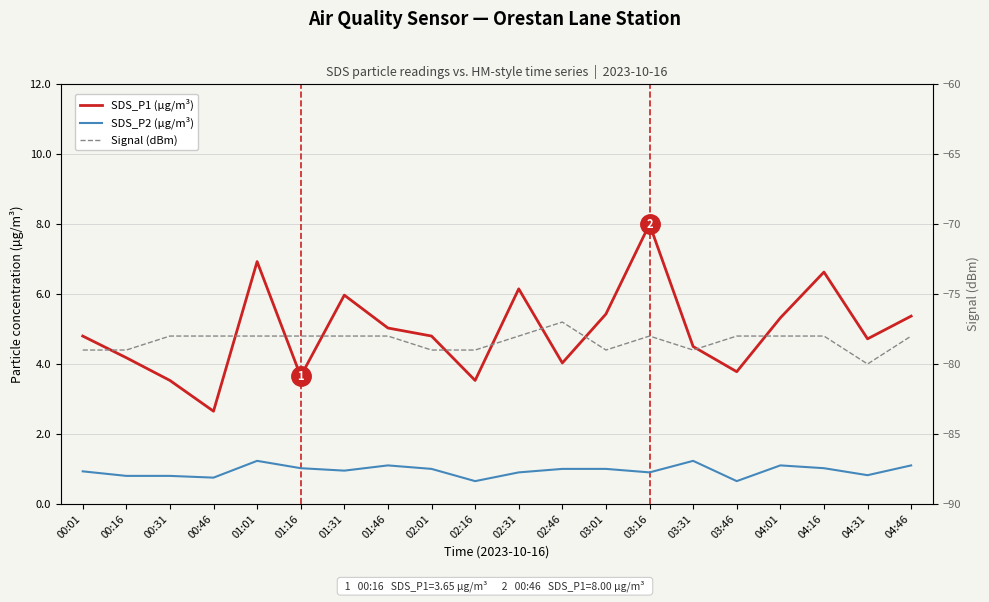

True or false: SDS_P2 (µg/m³) and SDS_P1 (µg/m³) intersect in this chart.

False